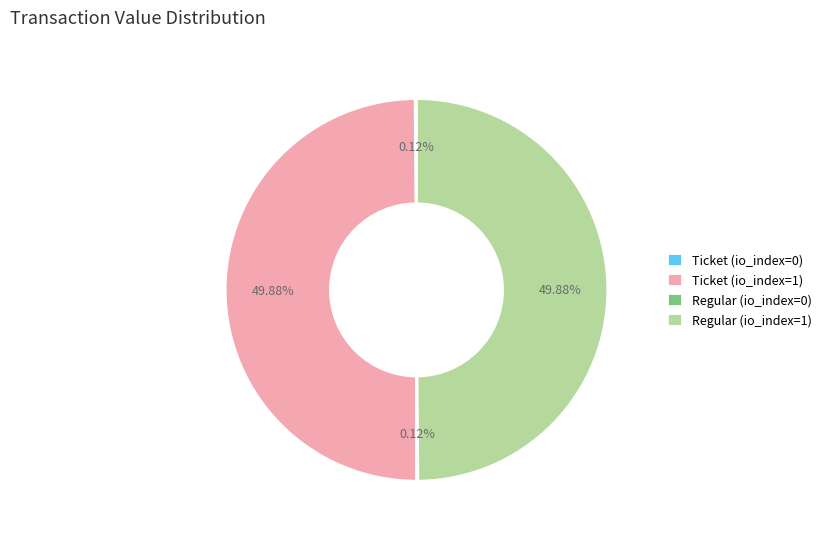

Approximately how many times larger is the value at Regular (io_index=1) compared to Ticket (io_index=1)?

1.0